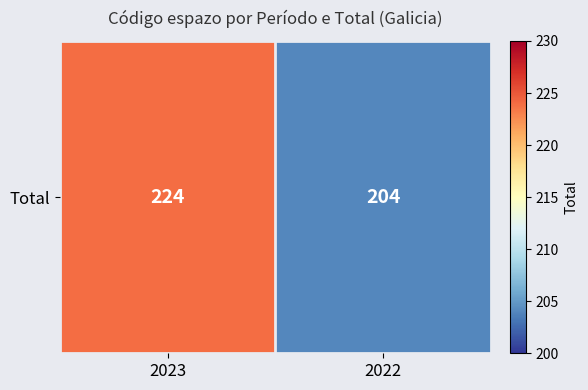

Is it true that the value at 2022 is 204?

True